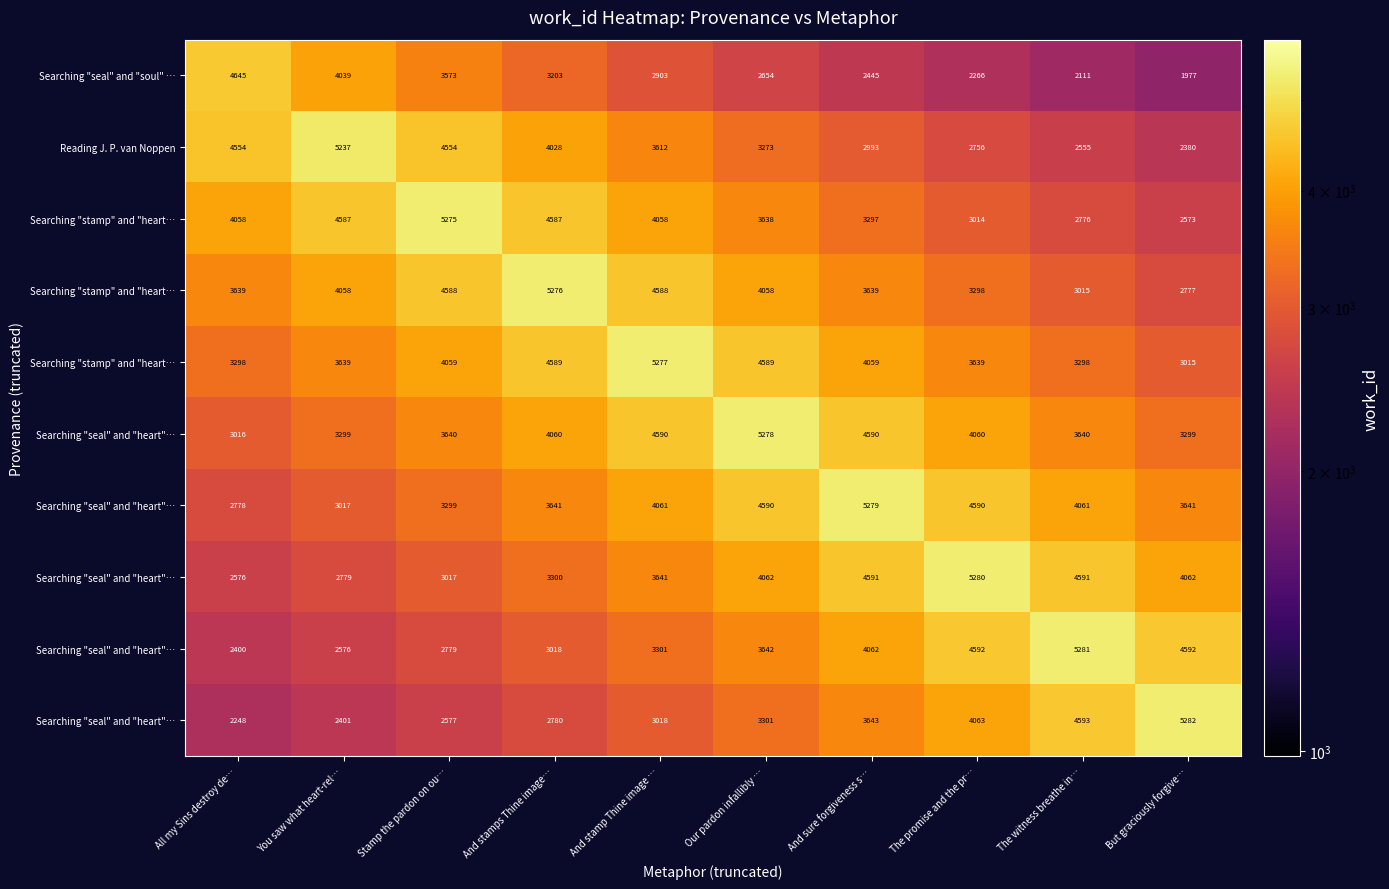

What is the spread (max minus min) of values at And sure forgiveness s…?

2834.3